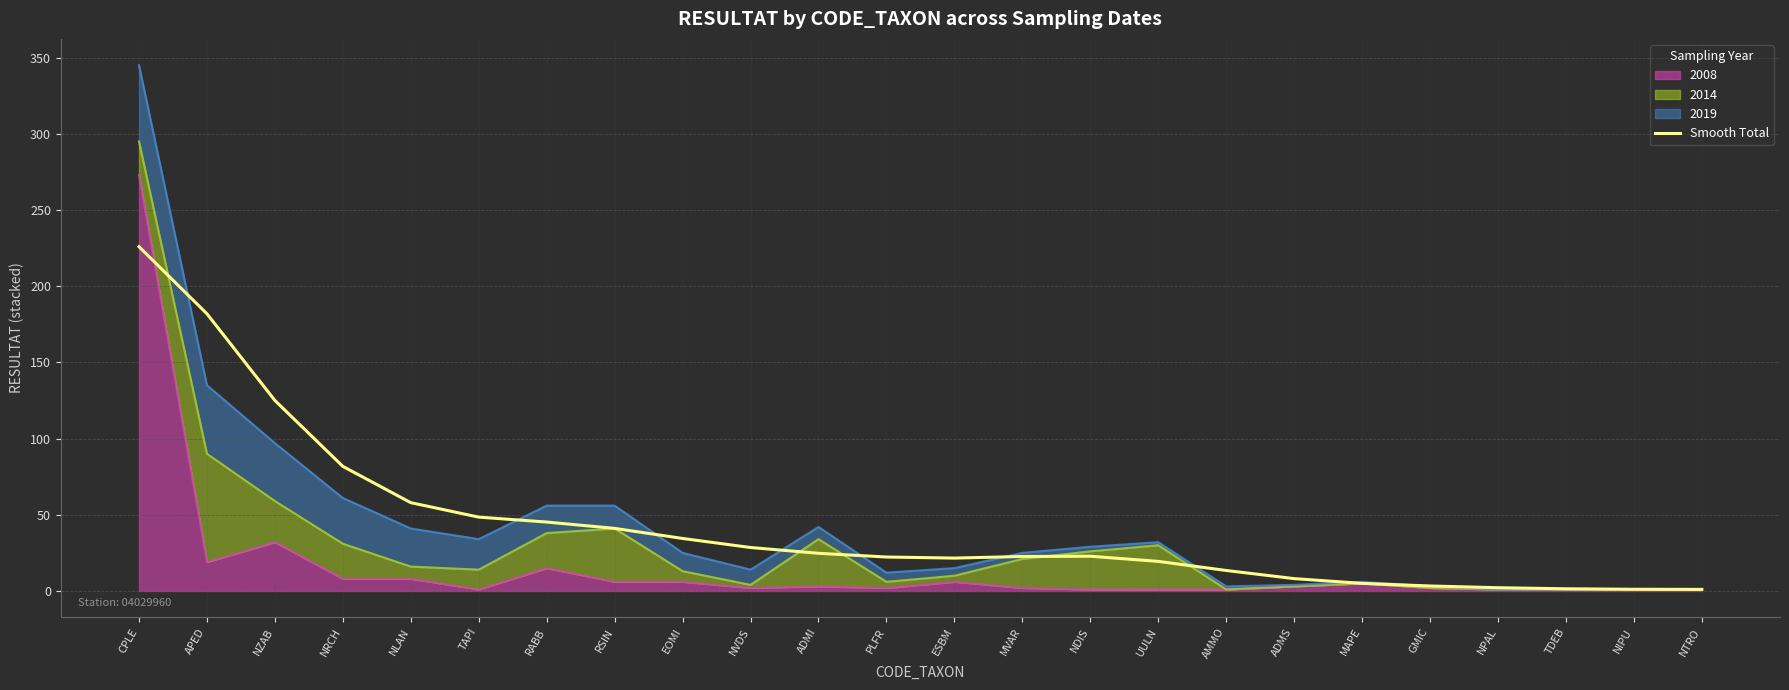

The chart shows a value of 9.1 at NDIS. True or false?

False